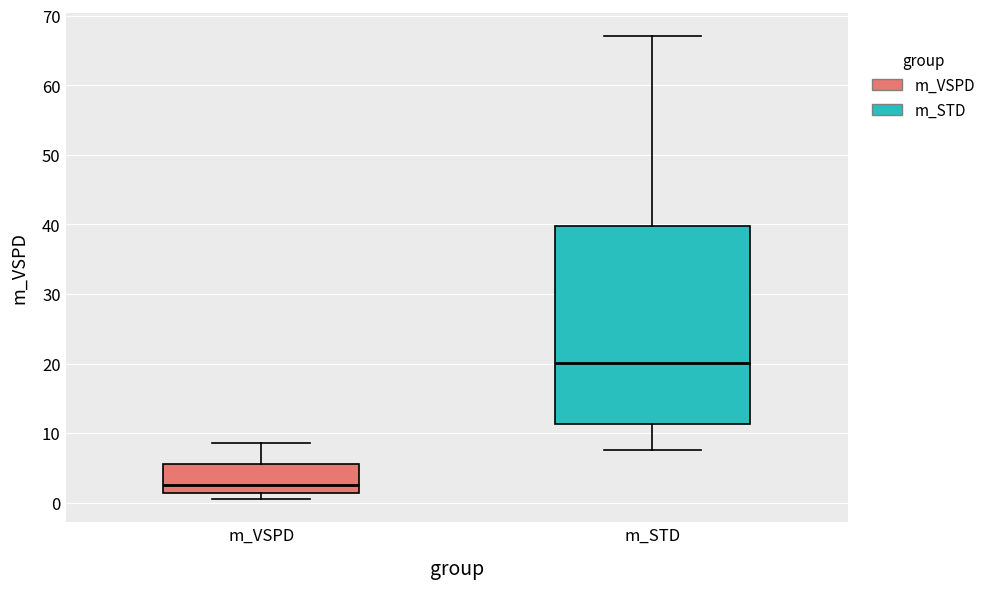

Reading left to right, read every box against the y-axis: the position of its median line, the range the box covers, and the ends of its whiskers. The values are not printed on the chart, so give them approximately, as read against the axis.

m_VSPD: median 3, box 1 to 6, whiskers 1 (just below the box's lower edge) to 9
m_STD: median 20, box 11 to 40, whiskers 8 to 67